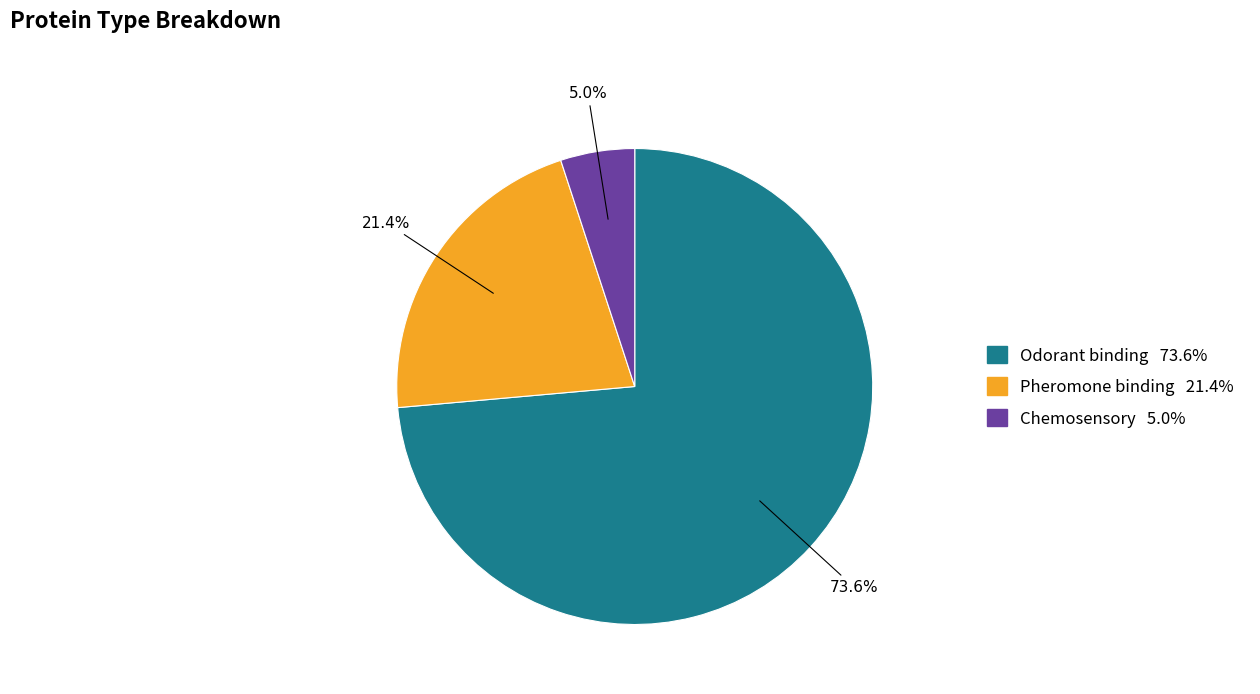

To the nearest percent, what percentage of the pie is Pheromone binding?

21%